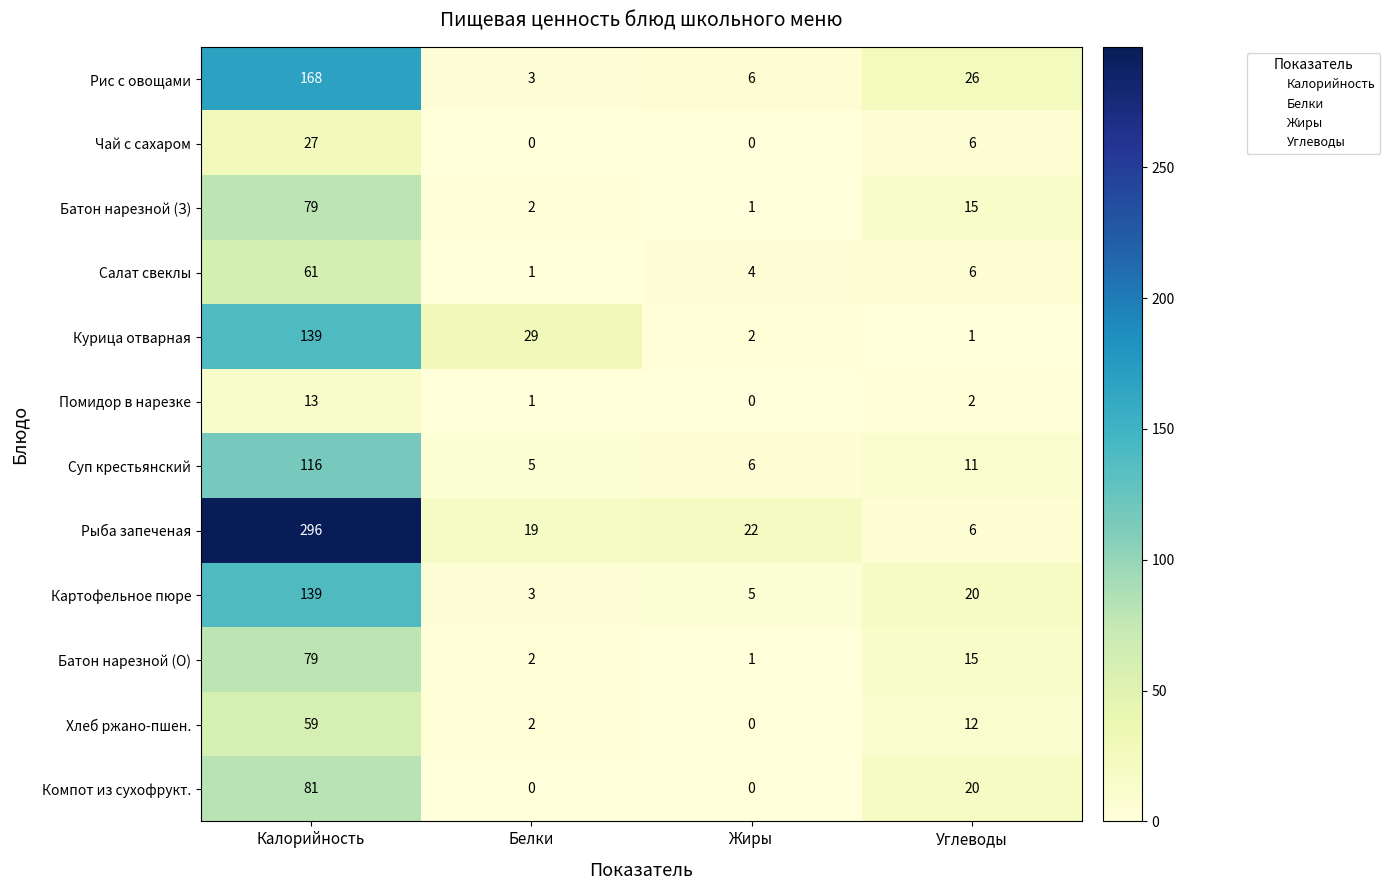

At how many categories does at least one series exceed 15?

4